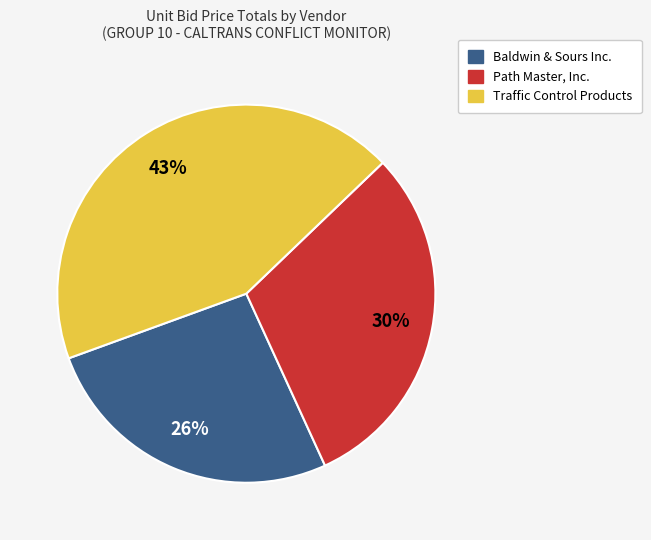

To the nearest percent, what is the combined percentage of Traffic Control Products and Baldwin & Sours Inc.?

70%